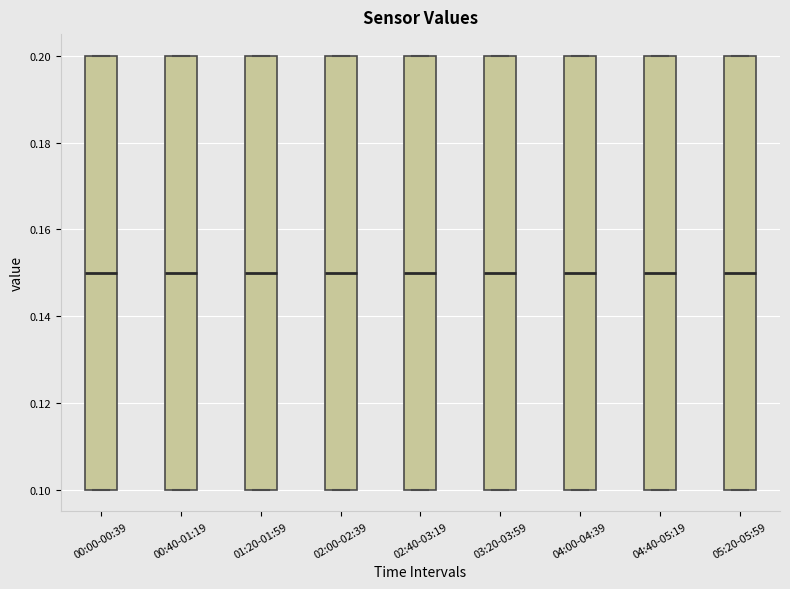

Reading left to right, read every box against the y-axis: the position of its median line, the range the box covers, and the ends of its whiskers. The values are not printed on the chart, so give them approximately, as read against the axis.

00:00-00:39: median 0.15, box 0.10 to 0.20, whiskers 0.10 to 0.20
00:40-01:19: median 0.15, box 0.10 to 0.20, whiskers 0.10 to 0.20
01:20-01:59: median 0.15, box 0.10 to 0.20, whiskers 0.10 to 0.20
02:00-02:39: median 0.15, box 0.10 to 0.20, whiskers 0.10 to 0.20
02:40-03:19: median 0.15, box 0.10 to 0.20, whiskers 0.10 to 0.20
03:20-03:59: median 0.15, box 0.10 to 0.20, whiskers 0.10 to 0.20
04:00-04:39: median 0.15, box 0.10 to 0.20, whiskers 0.10 to 0.20
04:40-05:19: median 0.15, box 0.10 to 0.20, whiskers 0.10 to 0.20
05:20-05:59: median 0.15, box 0.10 to 0.20, whiskers 0.10 to 0.20